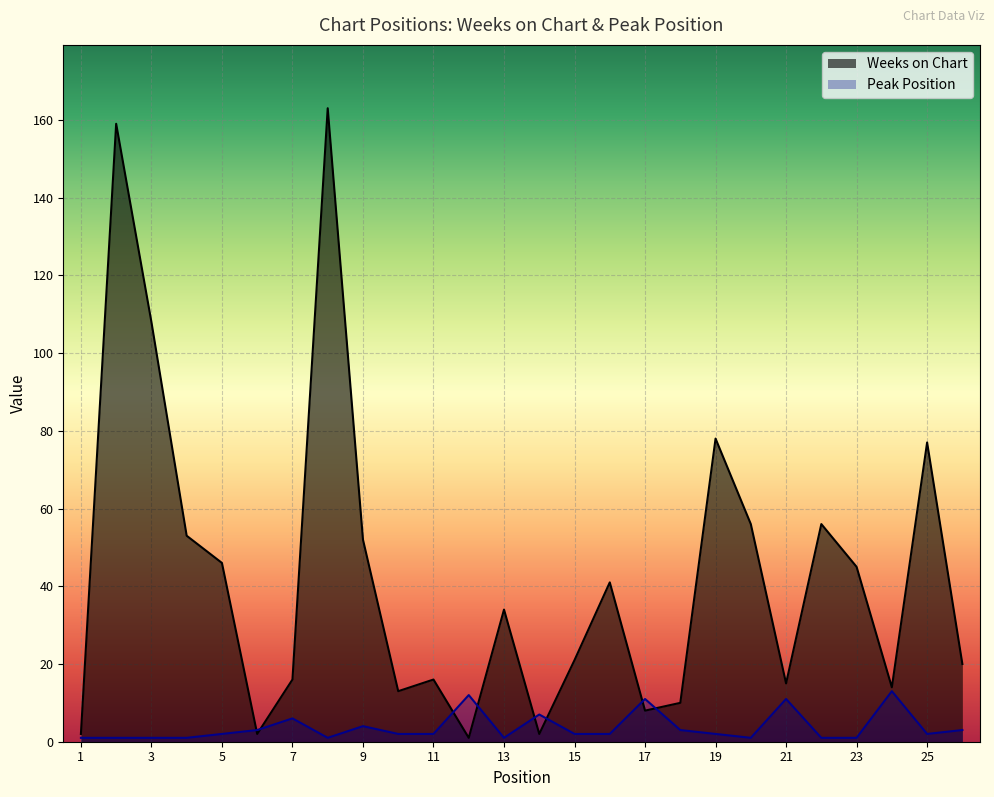

Is the value of Weeks on Chart at 1 greater than the value of Peak Position at 18?

No